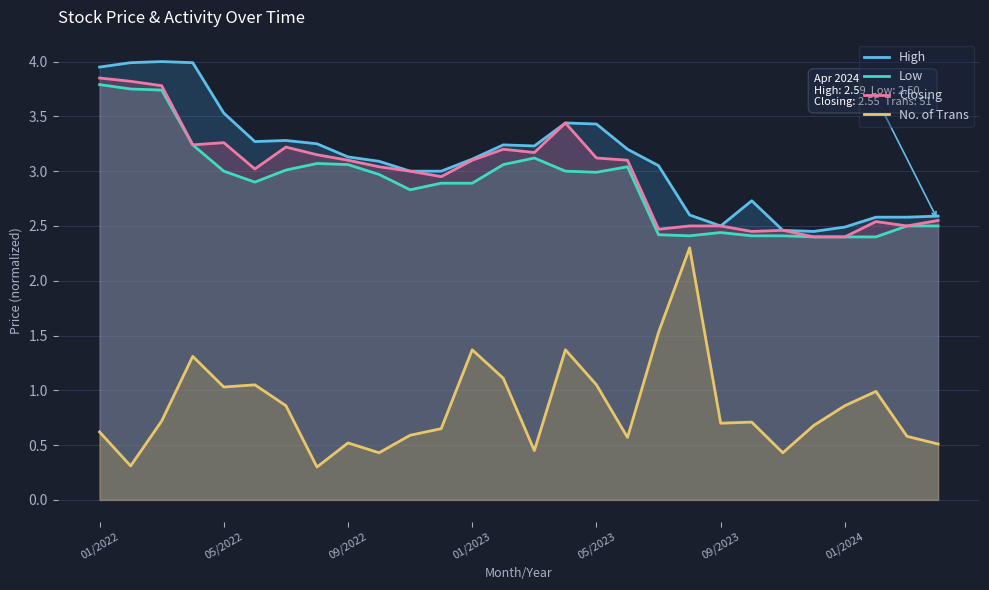

What is the difference between the highest and lowest values at 13?

2.1